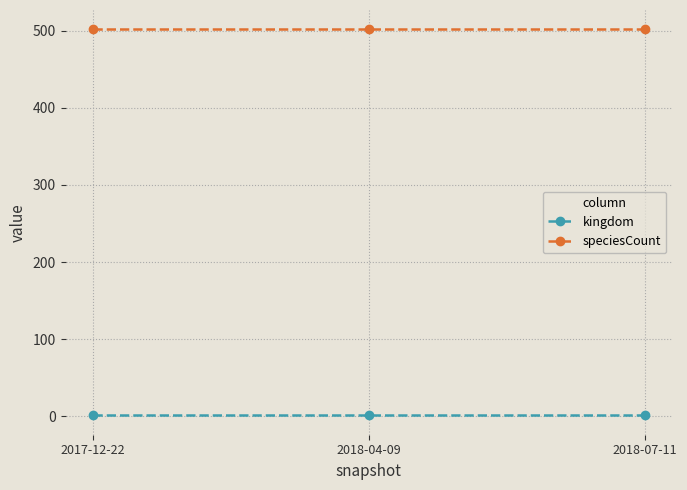

What is the label of the 1st point from the right?

2018-07-11